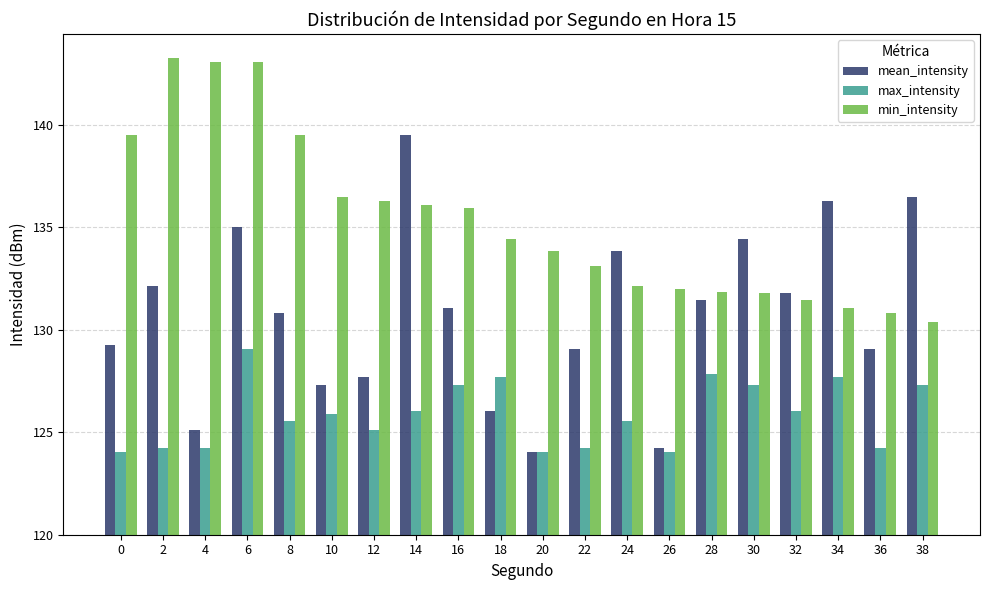

Reading left to right, what are all the values shown in this chart?

mean_intensity: 0=9.2	2=12.1	4=5.1	6=15.0	8=10.8	10=7.3	12=7.7	14=19.5	16=11.1	18=6.1	20=4.1	22=9.1	24=13.9	26=4.2	28=11.5	30=14.4	32=11.8	34=16.3	36=9.0	38=16.5
max_intensity: 0=4.0	2=4.2	4=4.2	6=9.0	8=5.5	10=5.9	12=5.1	14=6.1	16=7.3	18=7.7	20=4.0	22=4.2	24=5.5	26=4.1	28=7.8	30=7.3	32=6.1	34=7.7	36=4.2	38=7.3
min_intensity: 0=19.5	2=23.3	4=23.0	6=23.0	8=19.5	10=16.5	12=16.3	14=16.1	16=16.0	18=14.4	20=13.9	22=13.1	24=12.1	26=12.0	28=11.8	30=11.8	32=11.5	34=11.1	36=10.8	38=10.4